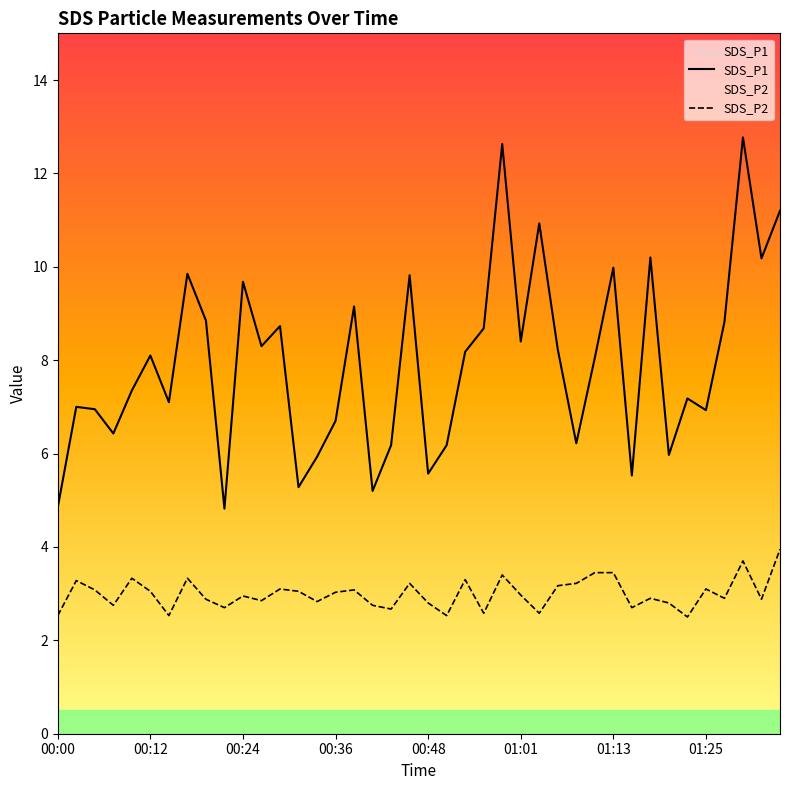

True or false: SDS_P1 and SDS_P2 intersect in this chart.

False